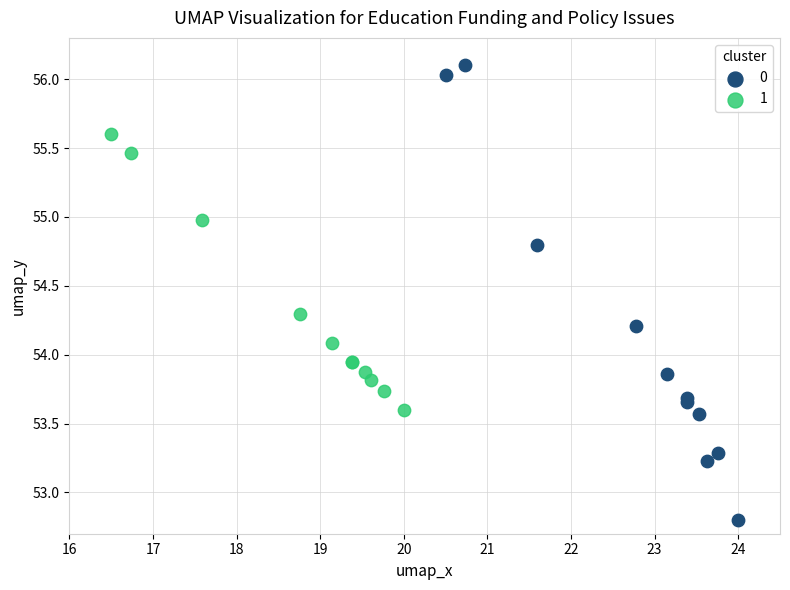

Which series contains the highest Y value?

0